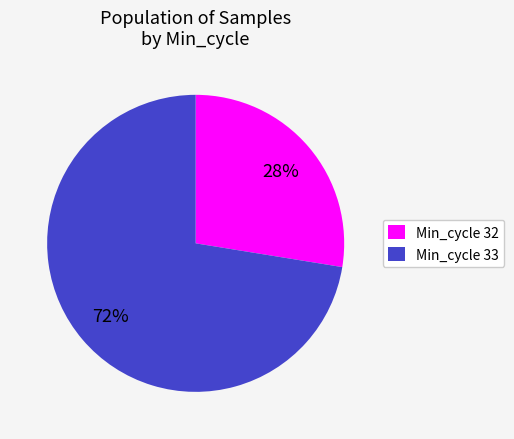

What is the ratio of the value at Min_cycle 32 to the value at Min_cycle 33?

0.4